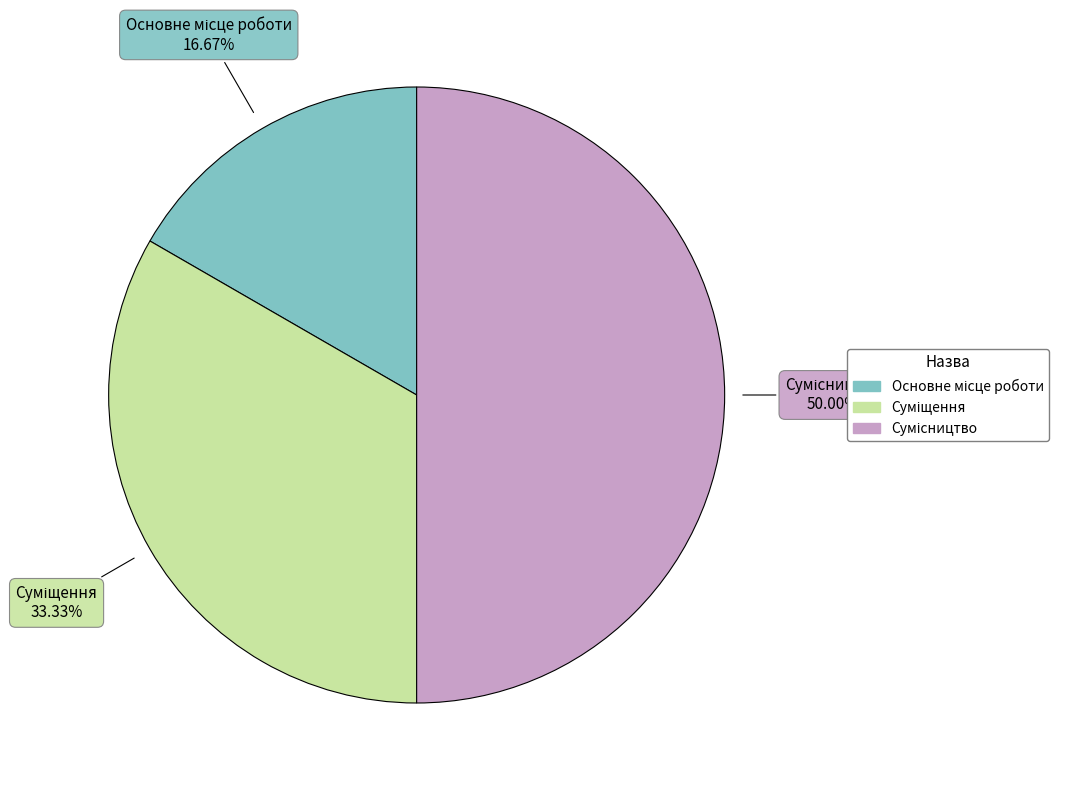

How many slices are in this pie chart?

3